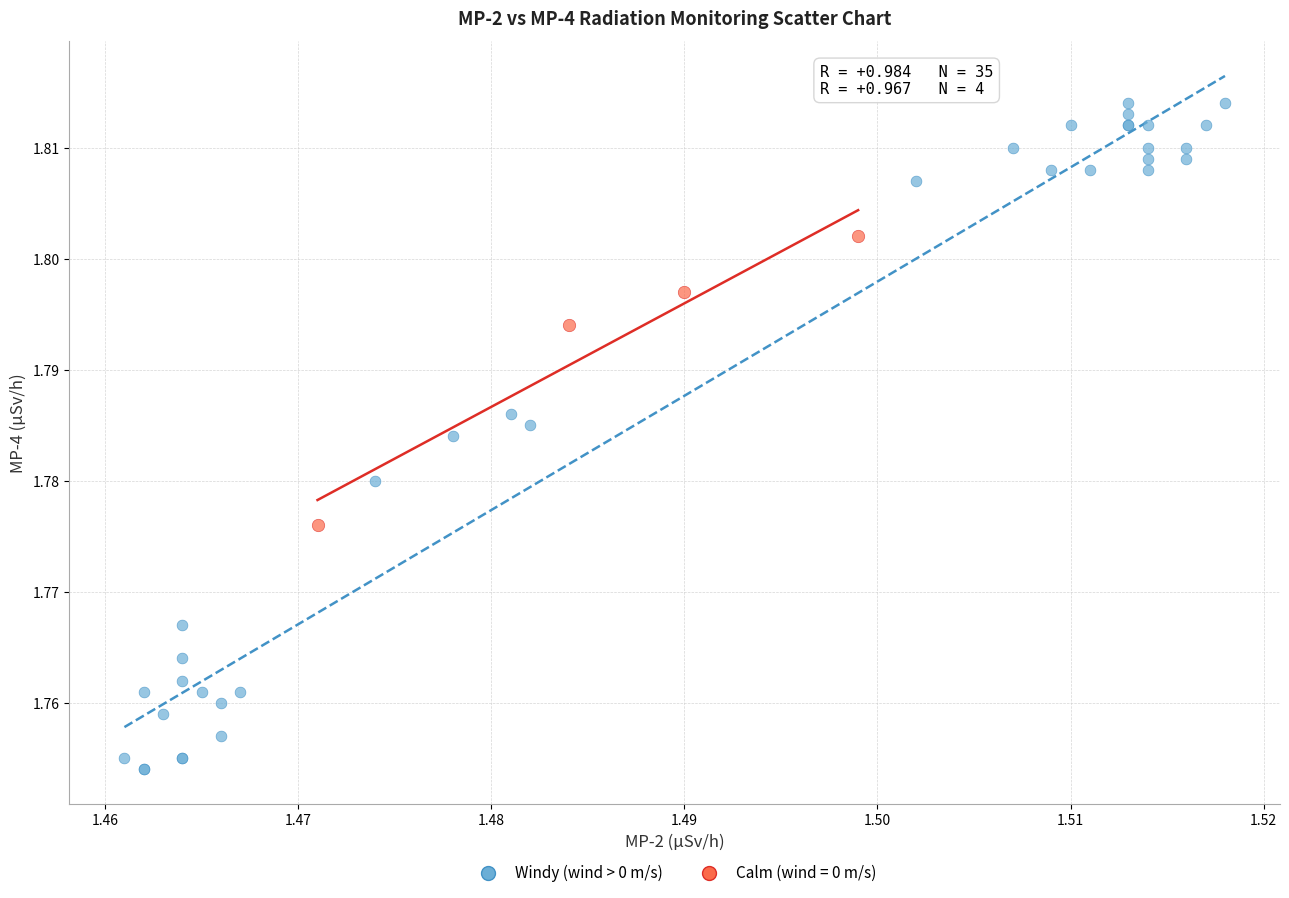

Which series reaches the maximum Y coordinate?

Windy (wind > 0 m/s)